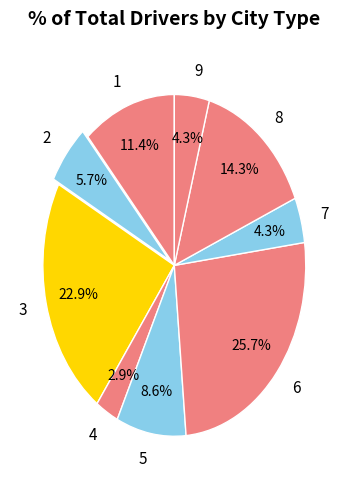

Do 7 and 5 together represent more than half of the pie?

No